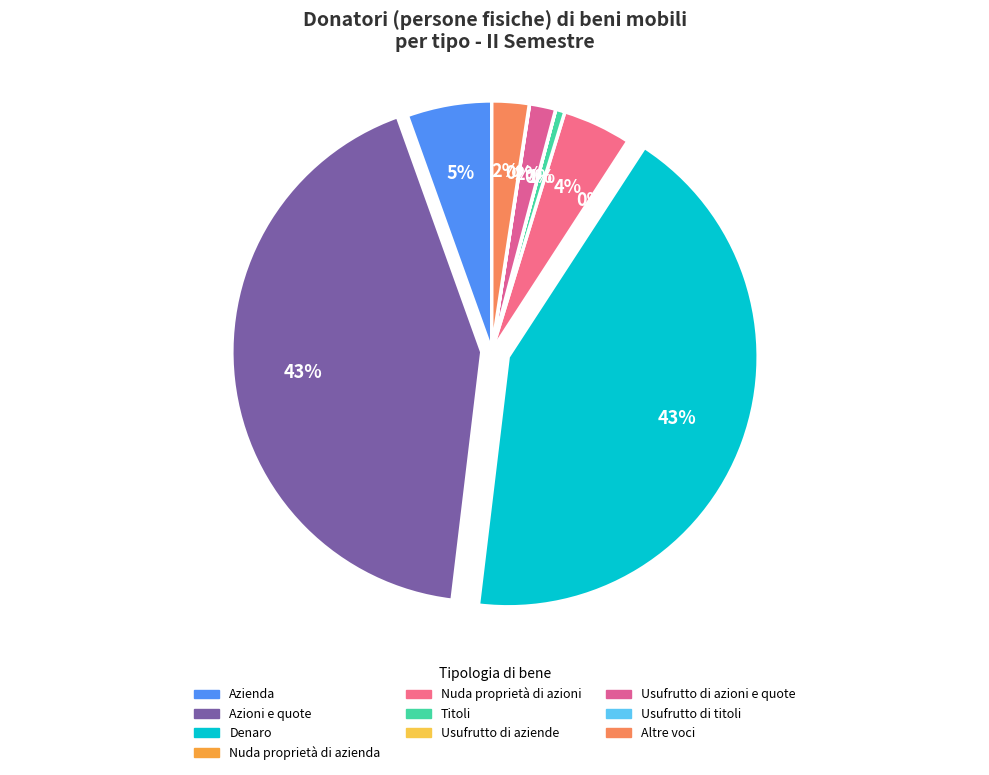

Is it true that Usufrutto di titoli is 11% of the pie?

False